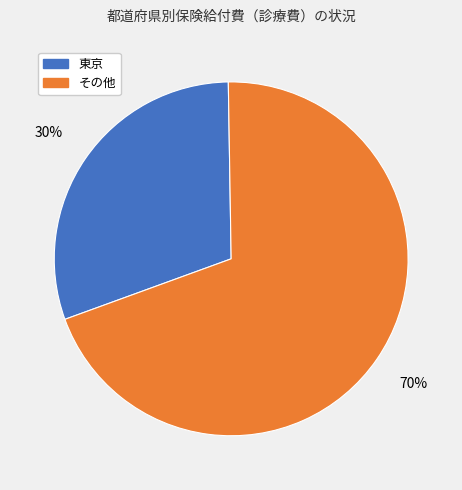

Does any single category account for the majority?

Yes